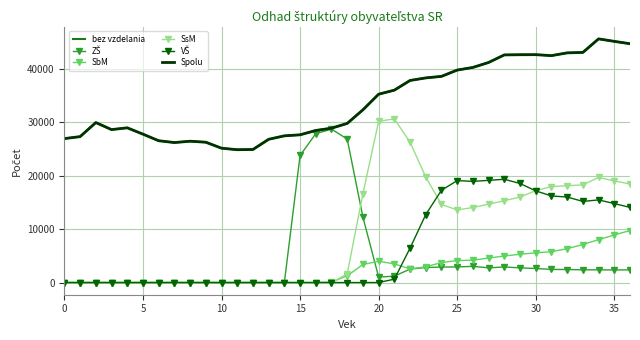

List the series in order of their peak value, lowest first.

SbM, VŠ, ZŠ, SsM, bez vzdelania, Spolu